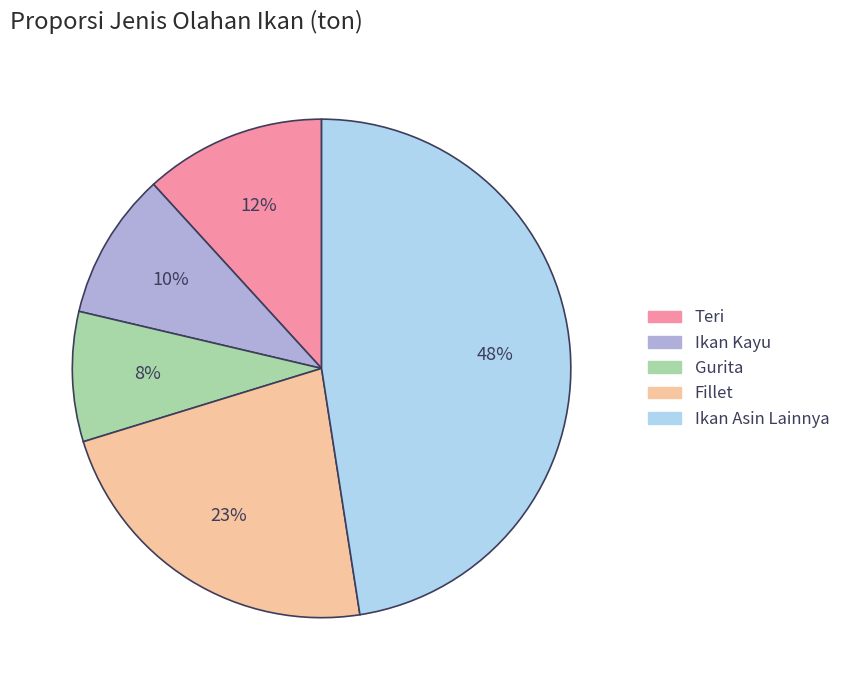

Is there any slice that represents more than half of the pie?

No